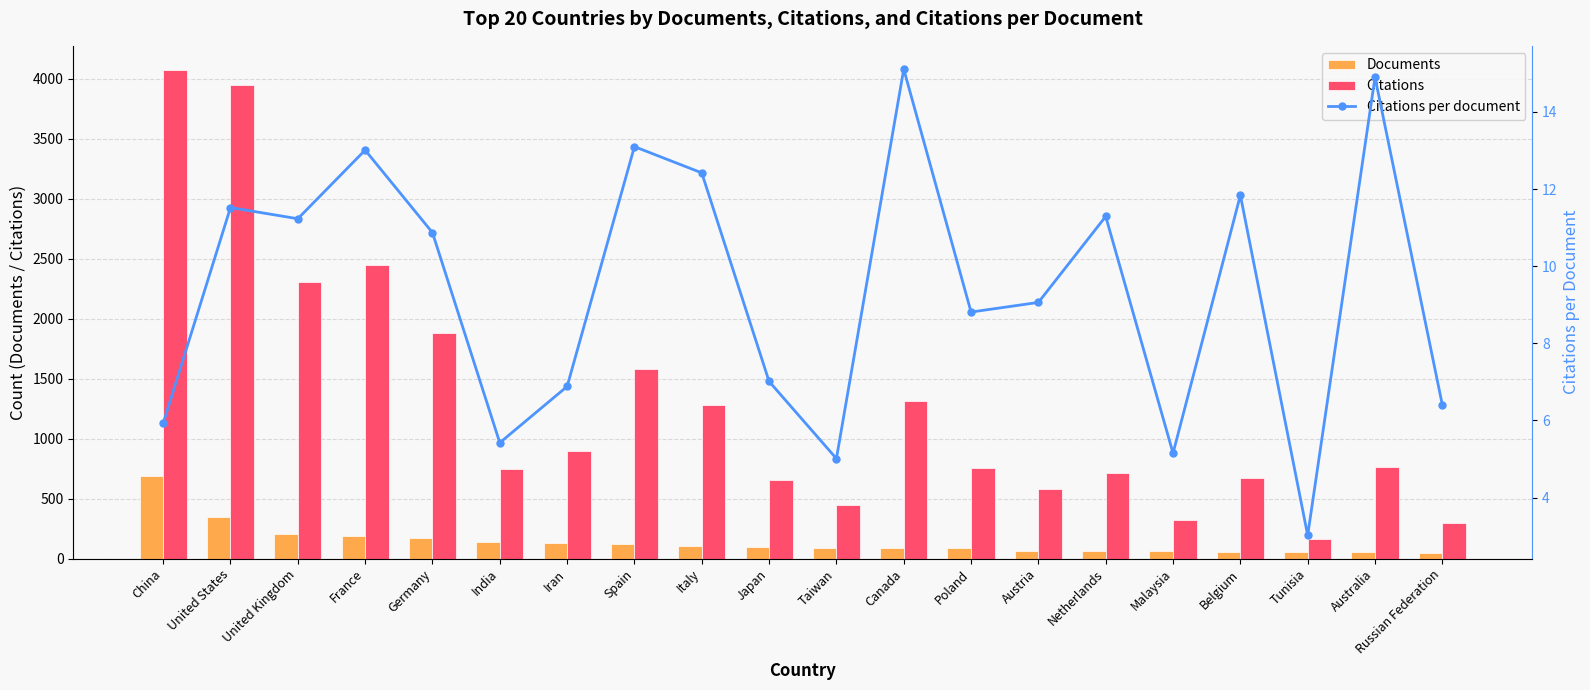

Between United States and Belgium, which is larger?

United States